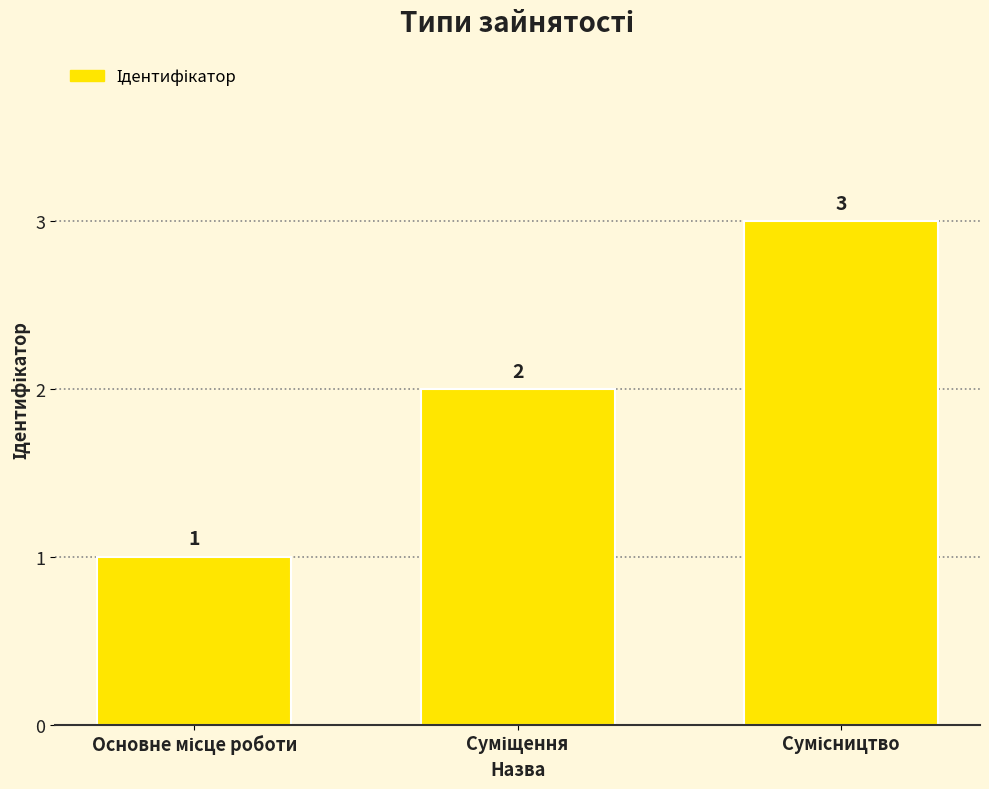

How many values are between 1 and 3?

3